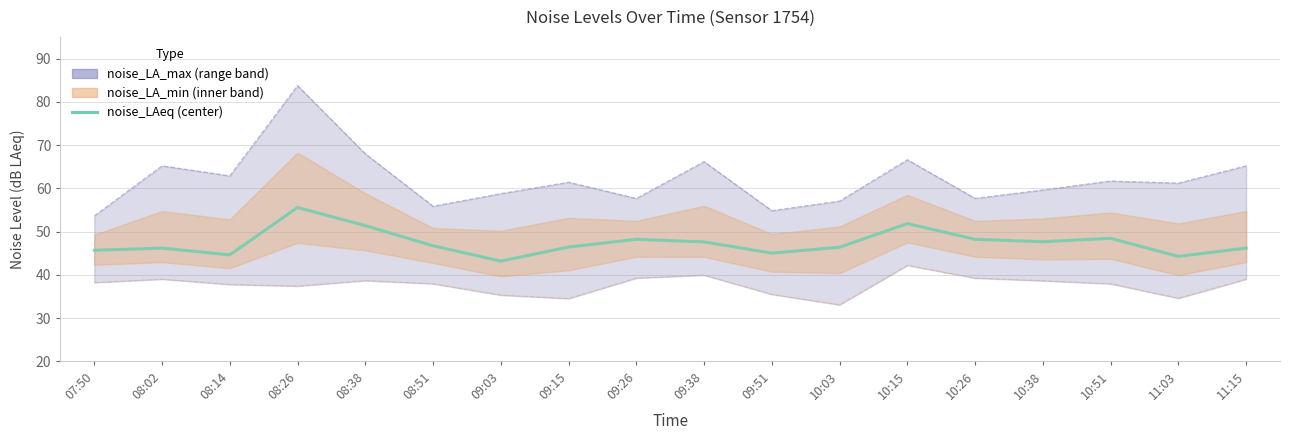

What is the difference between the maximum and minimum values?

12.4